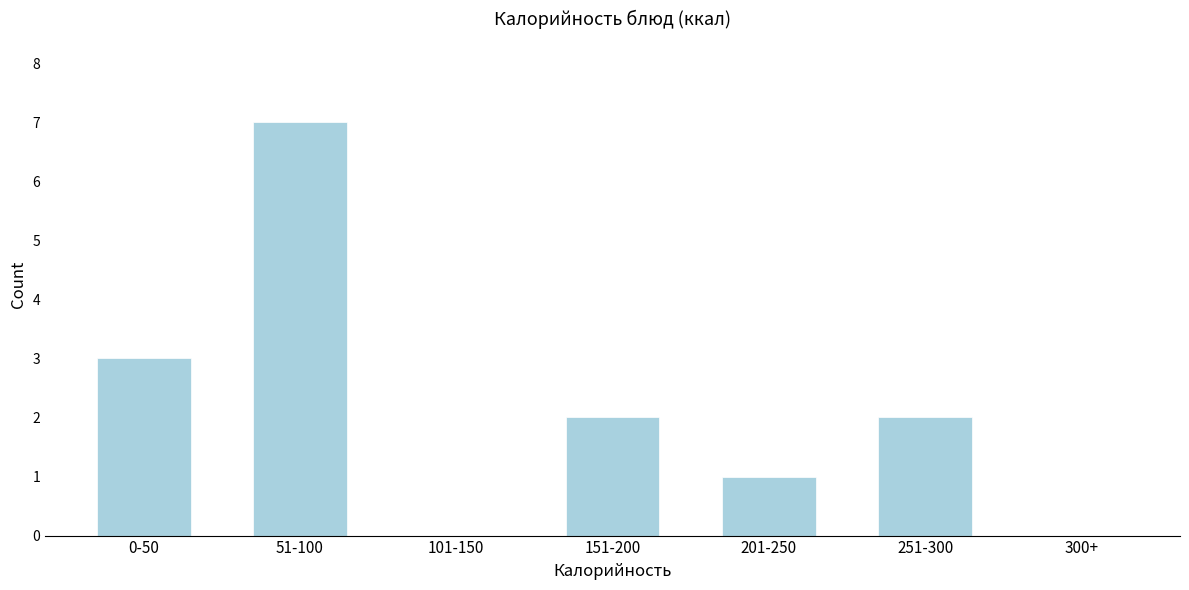

Reading left to right, what are all the values shown in this chart?

0-50=3	51-100=7	101-150=0	151-200=2	201-250=1	251-300=2	300+=0